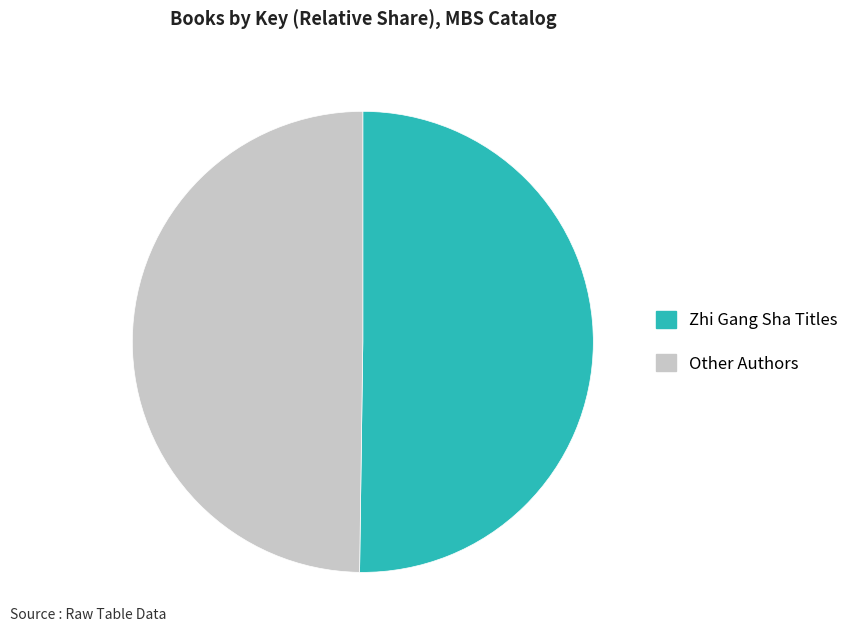

How many segments does this pie chart have?

2